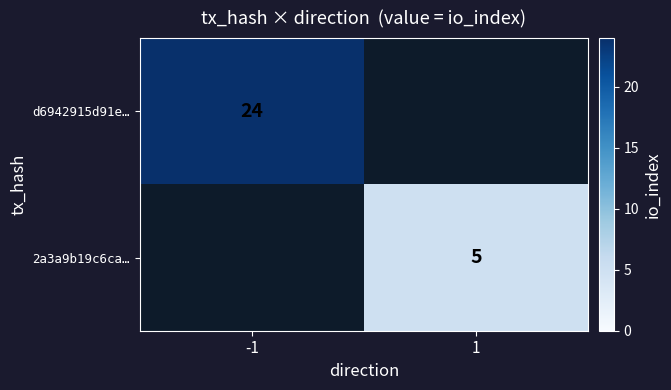

Is the value of d6942915d91e… at -1 greater than the value of 2a3a9b19c6ca… at 1?

Yes